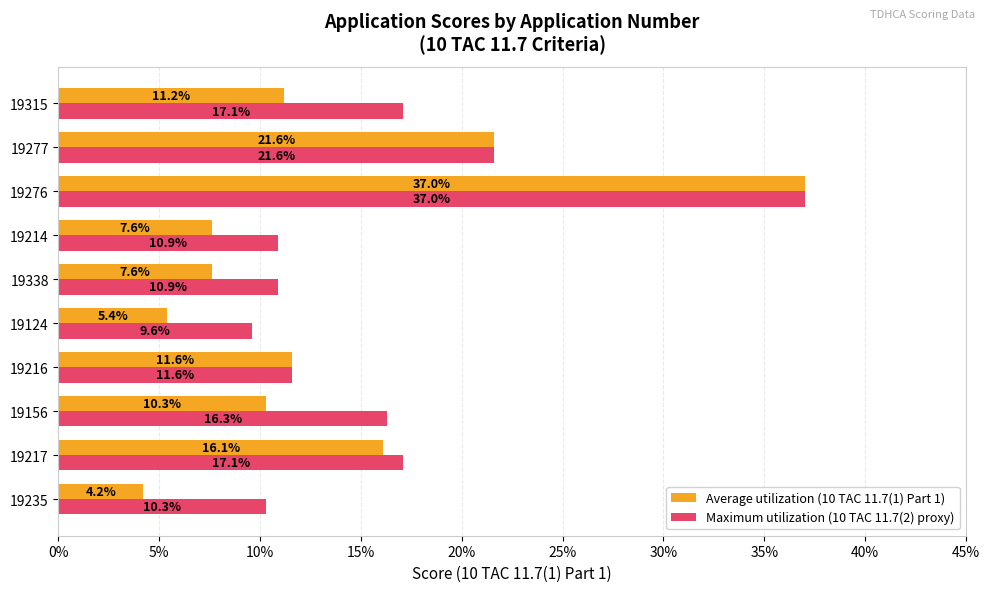

What are all the series names shown in the legend?

Average utilization (10 TAC 11.7(1) Part 1), Maximum utilization (10 TAC 11.7(2) proxy)